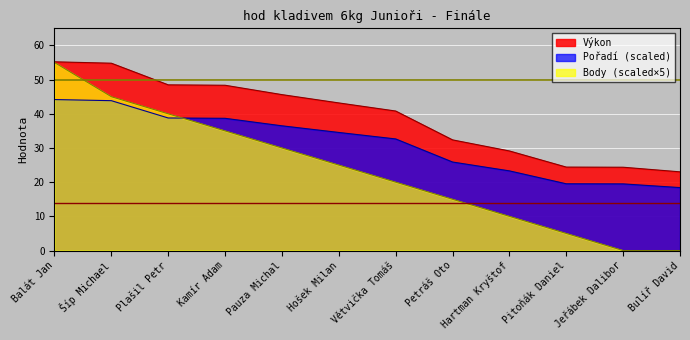

True or false: Pořadí has more than 2 points higher than both neighbors.

False